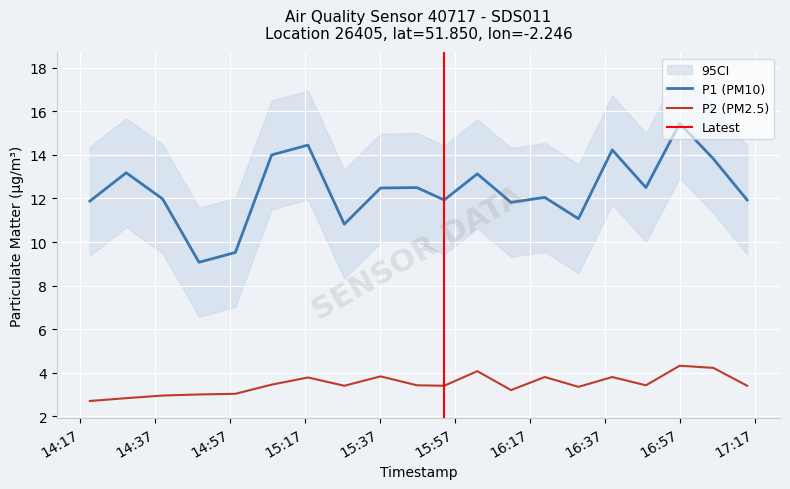

What is the difference between the highest and lowest values at 2023-02-04T15:17:49?

10.7